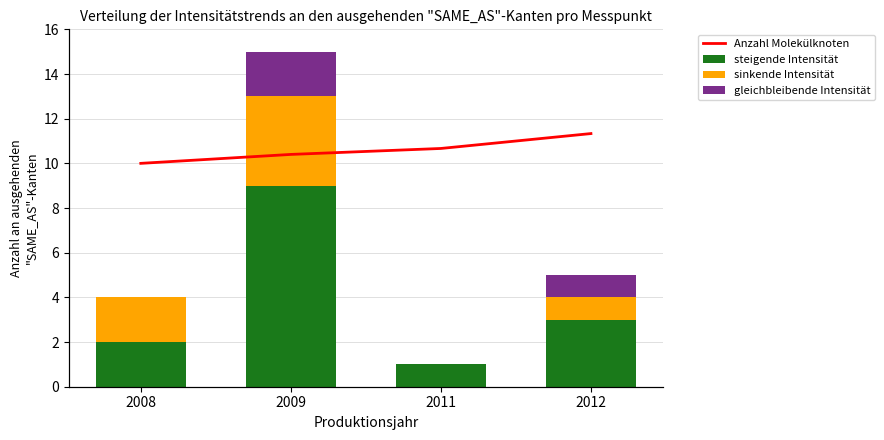

What is the maximum value shown in the chart?

8500